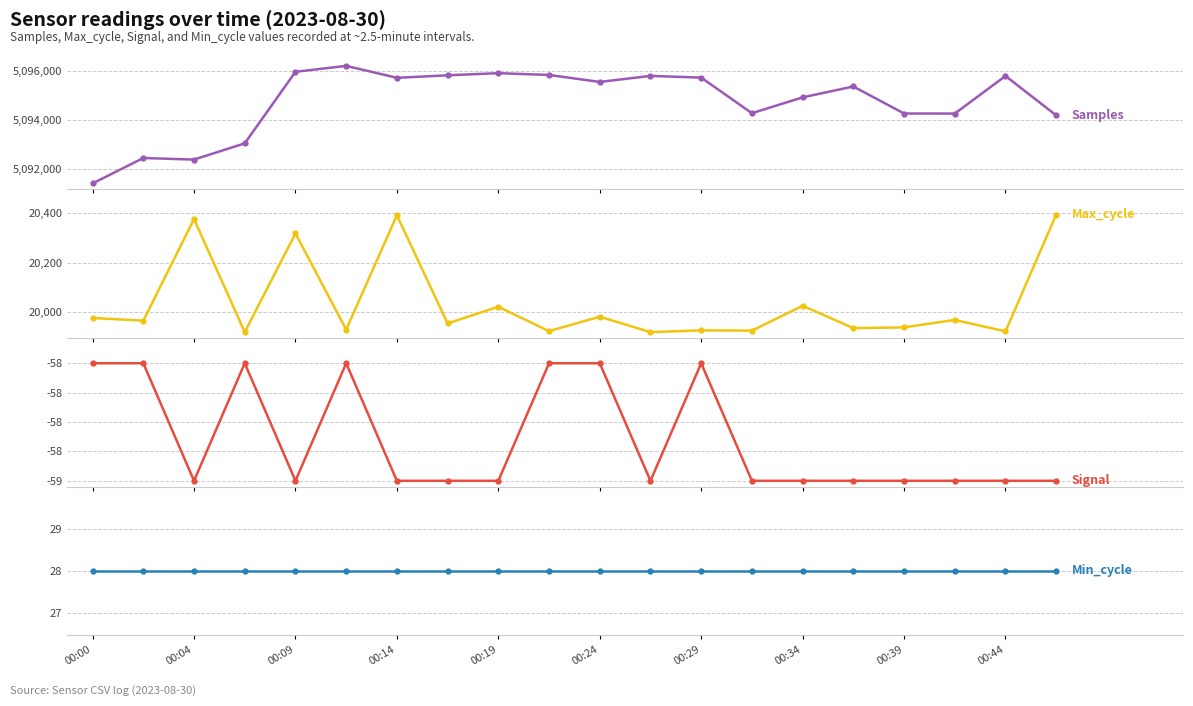

What are all the series names shown in the legend?

Samples, Max_cycle, Signal, Min_cycle